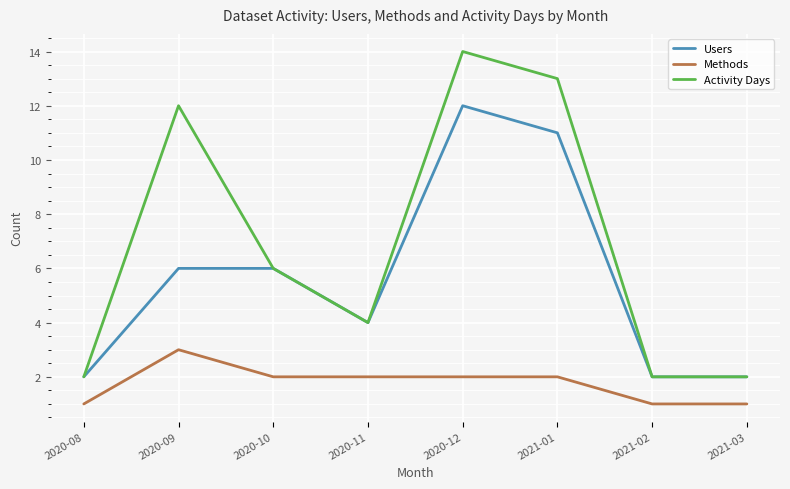

Is it true that Methods equals 1 at 2021-02?

True